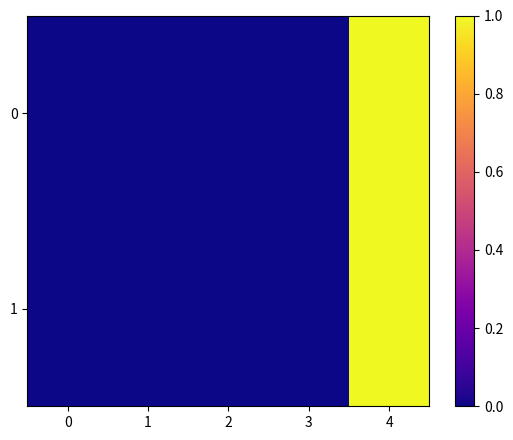

Reading right to left, what are all the values shown in this chart?

0: 4=1.0	3=0.0	2=0.0	1=0.0	0=0.0
1: 4=1.0	3=0.0	2=0.0	1=0.0	0=0.0